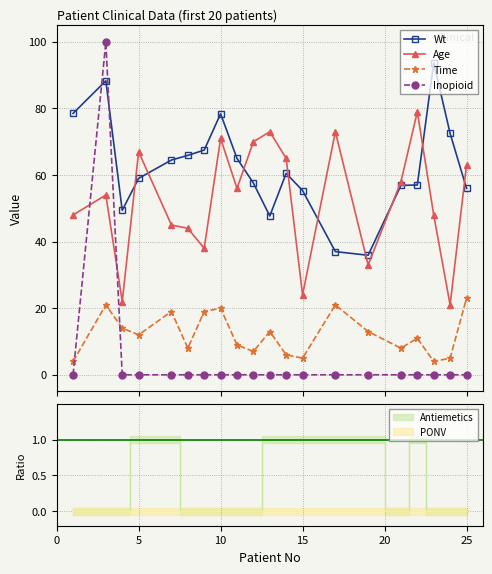

In Time, how many points are lower than both neighbors (excluding endpoints)?

6